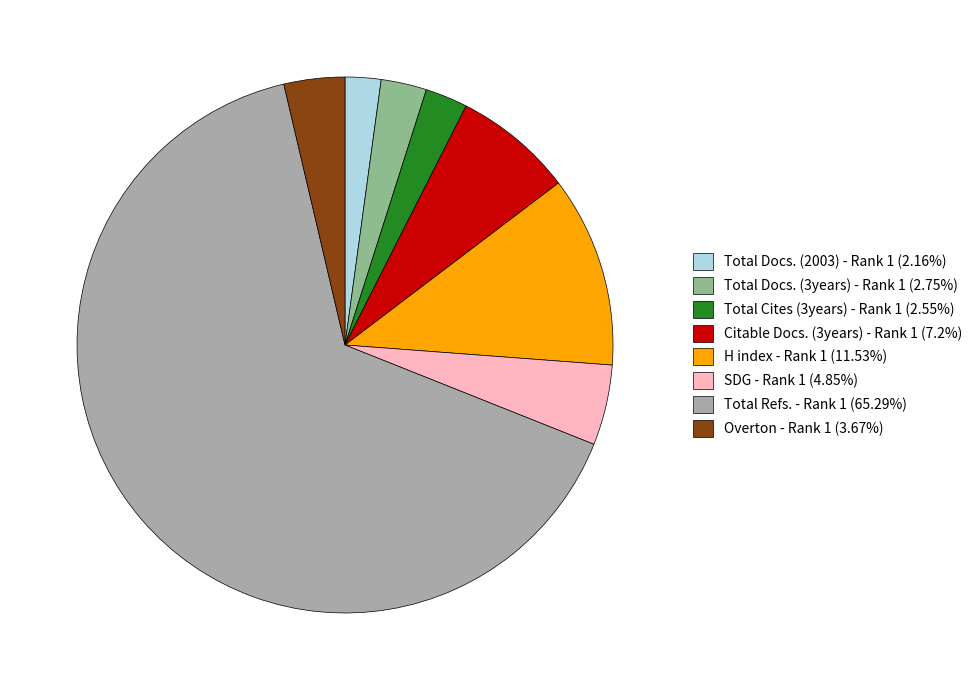

Is the sum of Overton - Rank 1 (3.67%) and H index - Rank 1 (11.53%) greater than half?

No